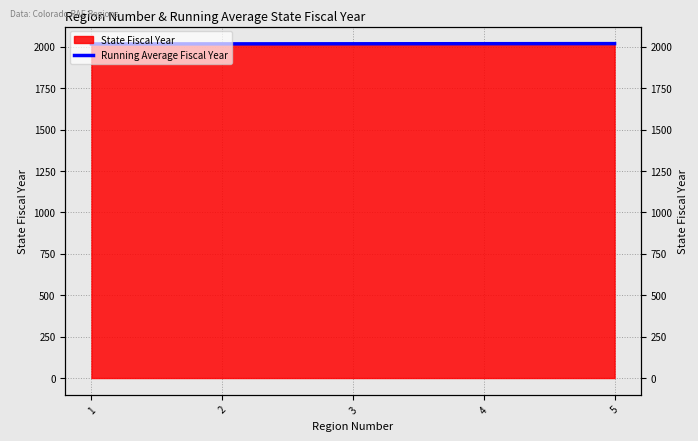

List the labels in order of value, smallest first.

1, 2, 3, 4, 5